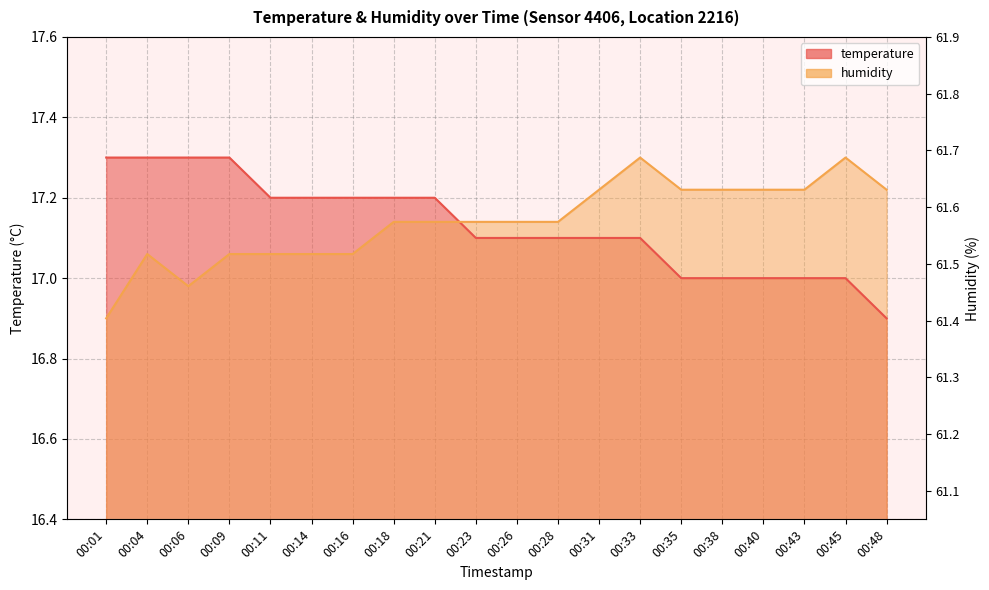

How many times do temperature and humidity cross each other?

1